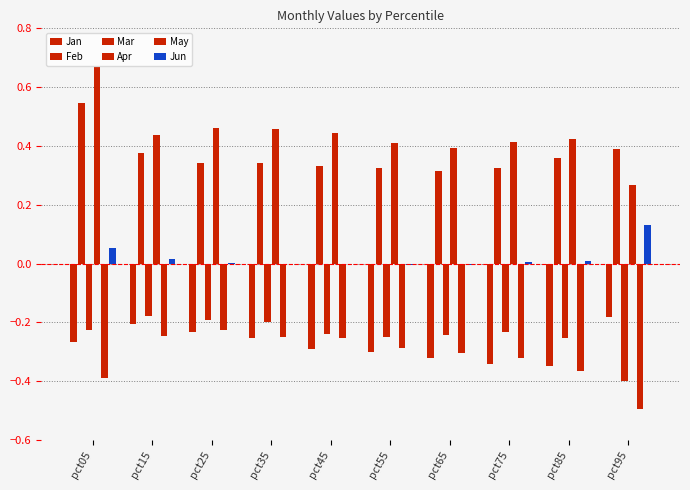

How many groups of bars are there?

10